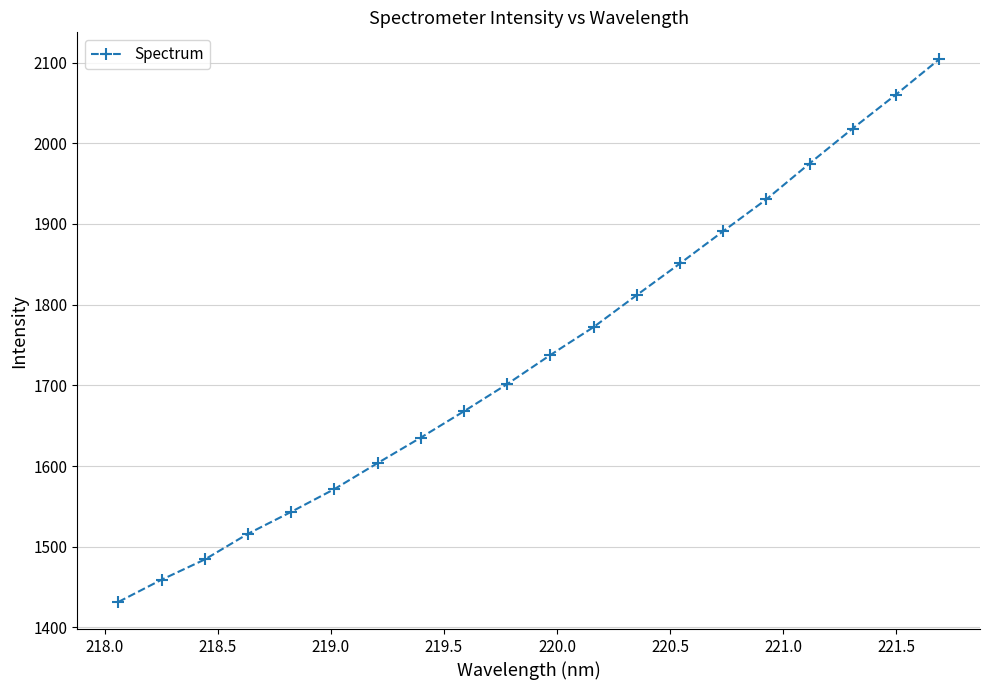

What is the value of the 20th point from the left?

2103.8